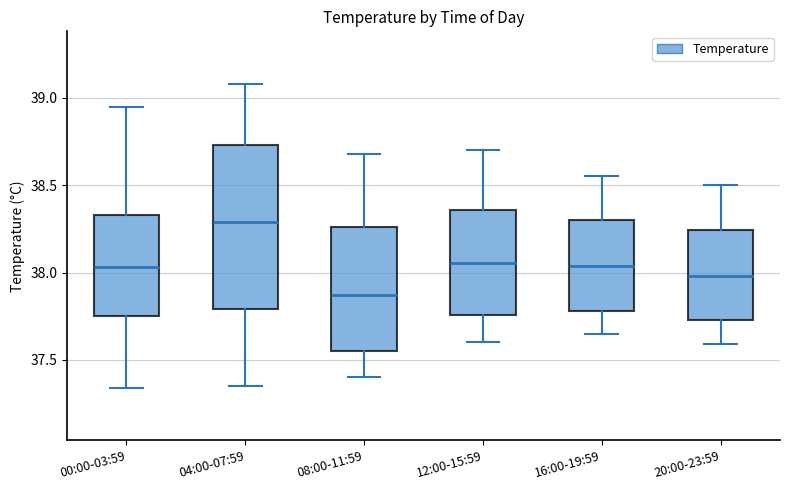

Reading left to right, read every box against the y-axis: the position of its median line, the range the box covers, and the ends of its whiskers. The values are not printed on the chart, so give them approximately, as read against the axis.

00:00-03:59: median 38.05, box 37.75 to 38.35, whiskers 37.35 to 38.95
04:00-07:59: median 38.30, box 37.80 to 38.75, whiskers 37.35 to 39.10
08:00-11:59: median 37.85, box 37.55 to 38.25, whiskers 37.40 to 38.70
12:00-15:59: median 38.05, box 37.75 to 38.35, whiskers 37.60 to 38.70
16:00-19:59: median 38.05, box 37.80 to 38.30, whiskers 37.65 to 38.55
20:00-23:59: median 38.00, box 37.75 to 38.25, whiskers 37.60 to 38.50